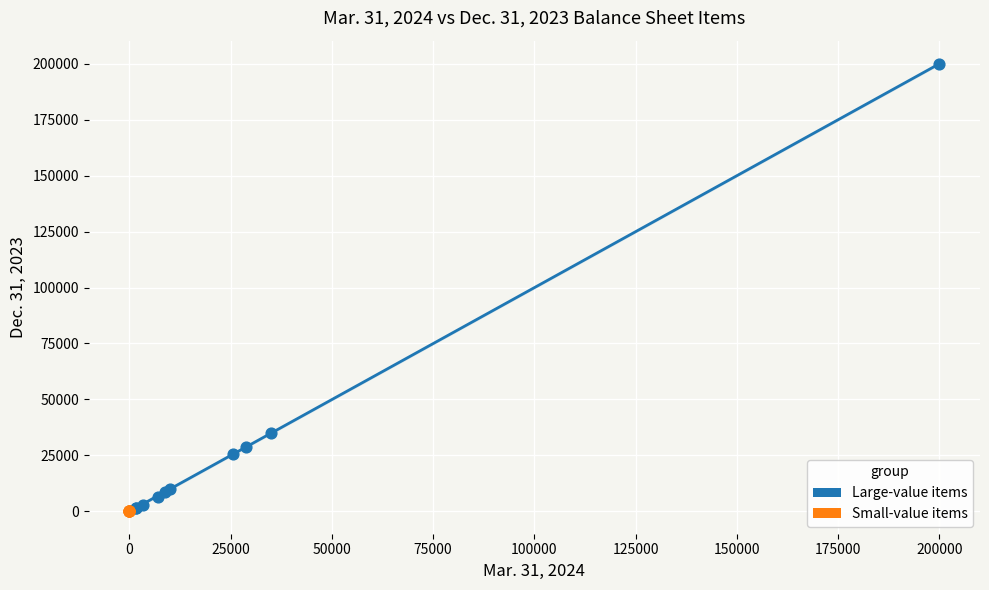

What are all the series names shown in the legend?

Large-value items, Small-value items